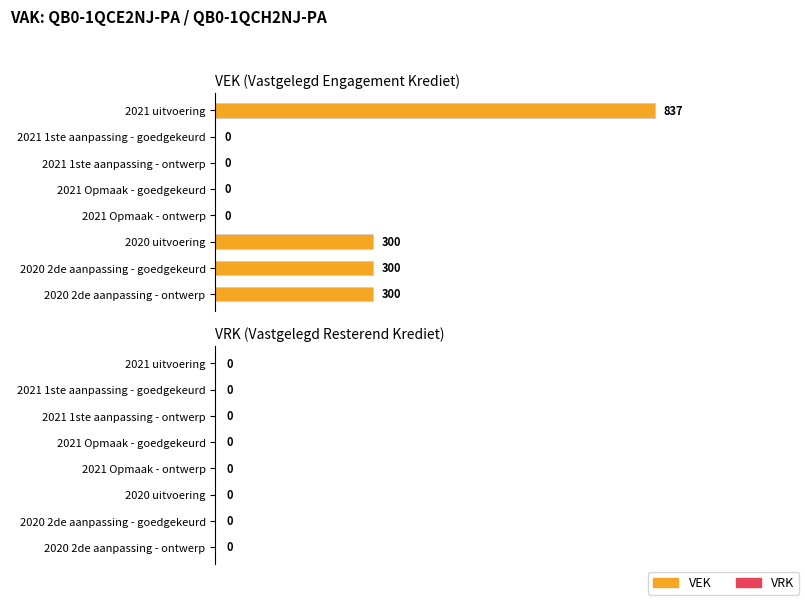

Reading top to bottom, extract all data points from this chart.

2021 uitvoering=837	2021 1ste aanpassing - goedgekeurd=0	2021 1ste aanpassing - ontwerp=0	2021 Opmaak - goedgekeurd=0	2021 Opmaak - ontwerp=0	2020 uitvoering=300	2020 2de aanpassing - goedgekeurd=300	2020 2de aanpassing - ontwerp=300